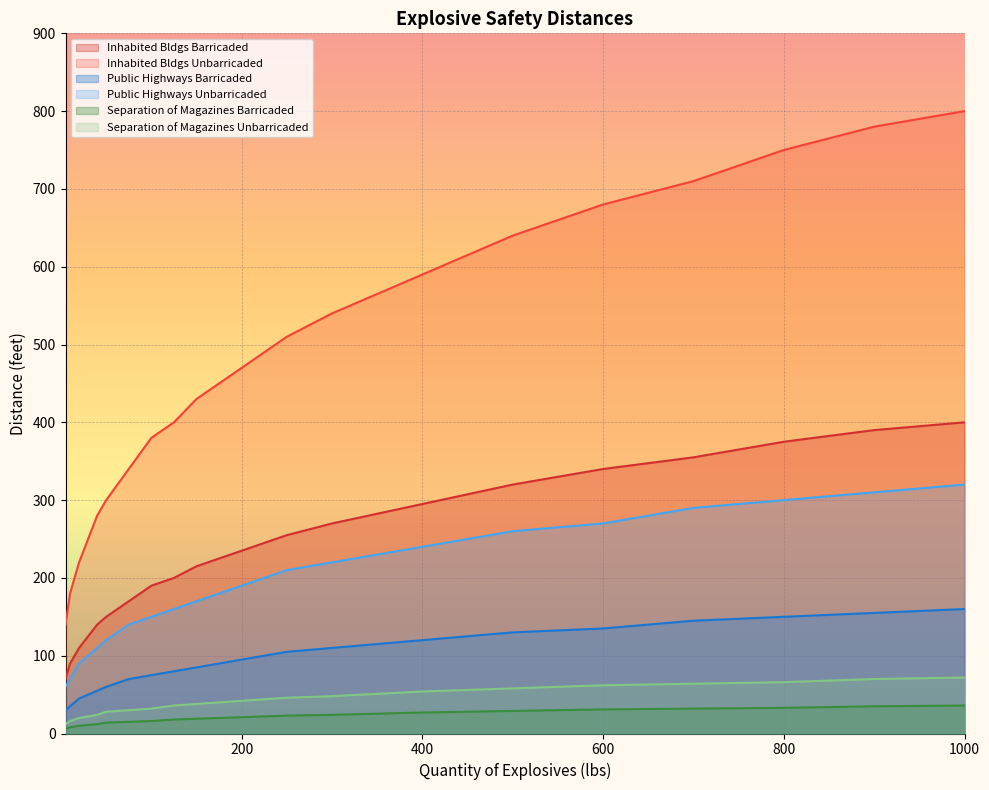

Count the number of categories in the chart.

20